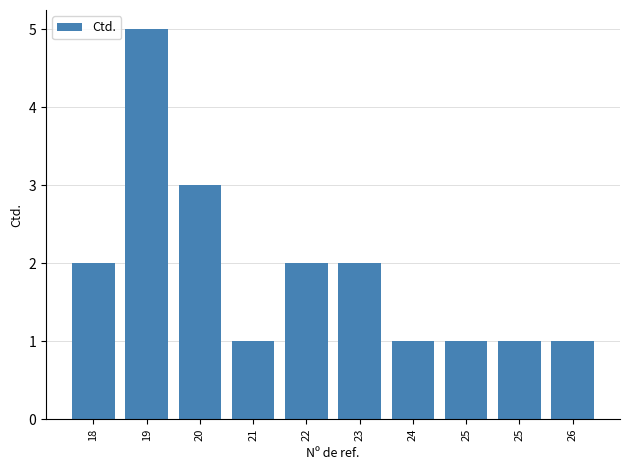

List the labels in order of value, largest first.

19, 20, 18, 22, 23, 21, 24, 25, 25, 26